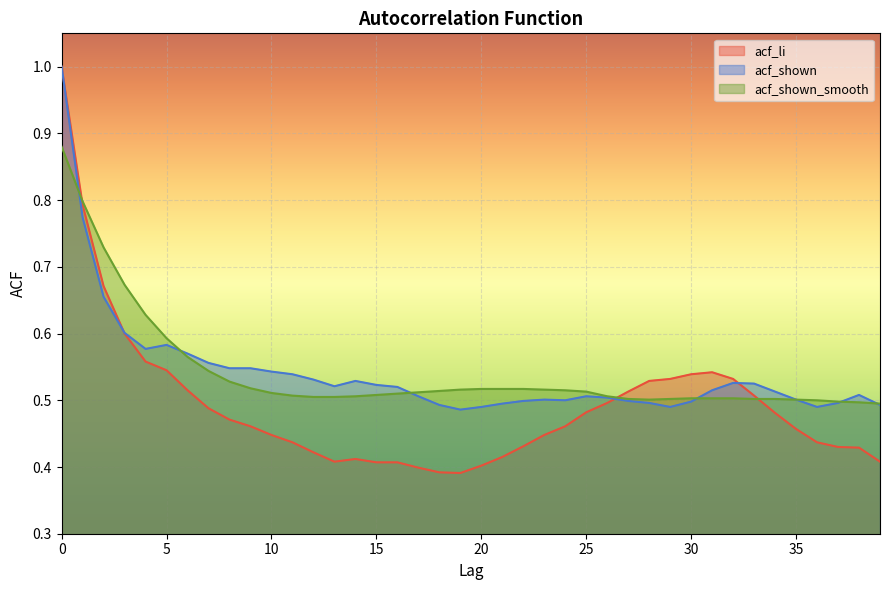

Is it true that acf_shown_smooth equals 0.5 at 34?

True